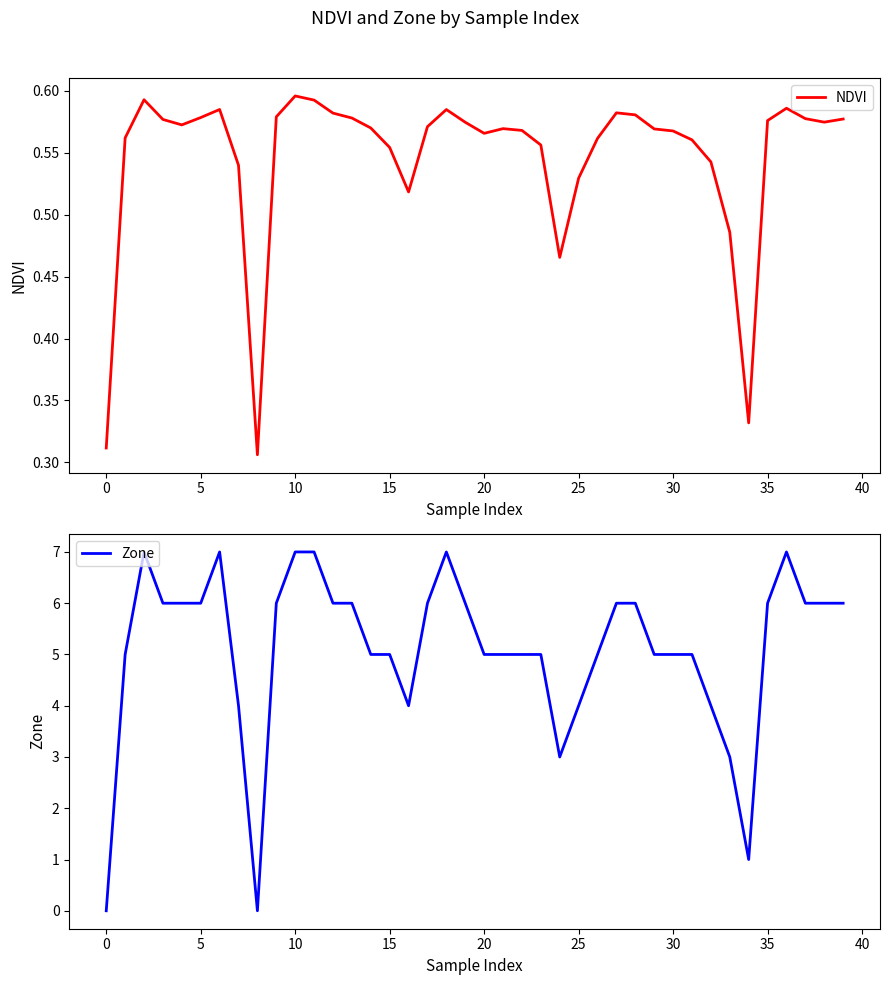

What is the maximum value shown in the chart?

7.0